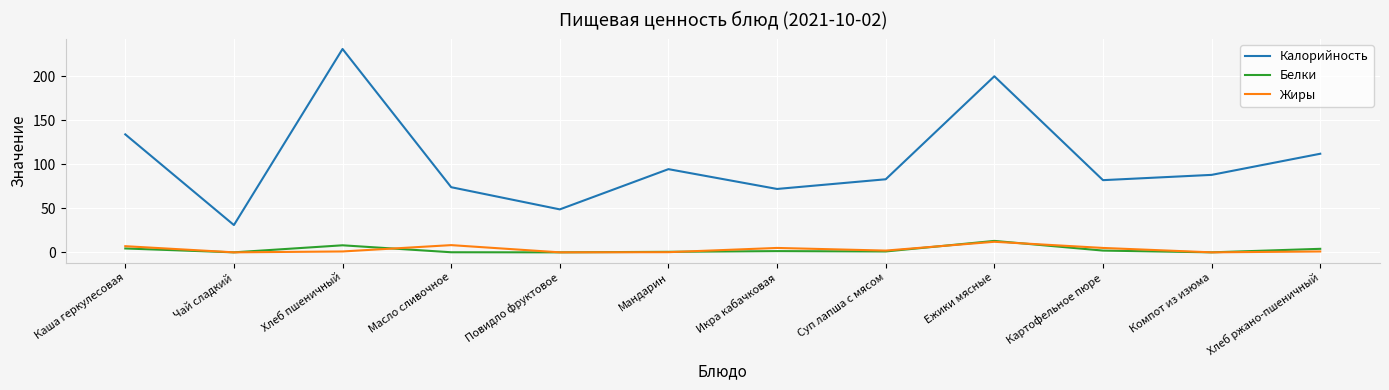

Which series has the largest total across all categories?

Калорийность